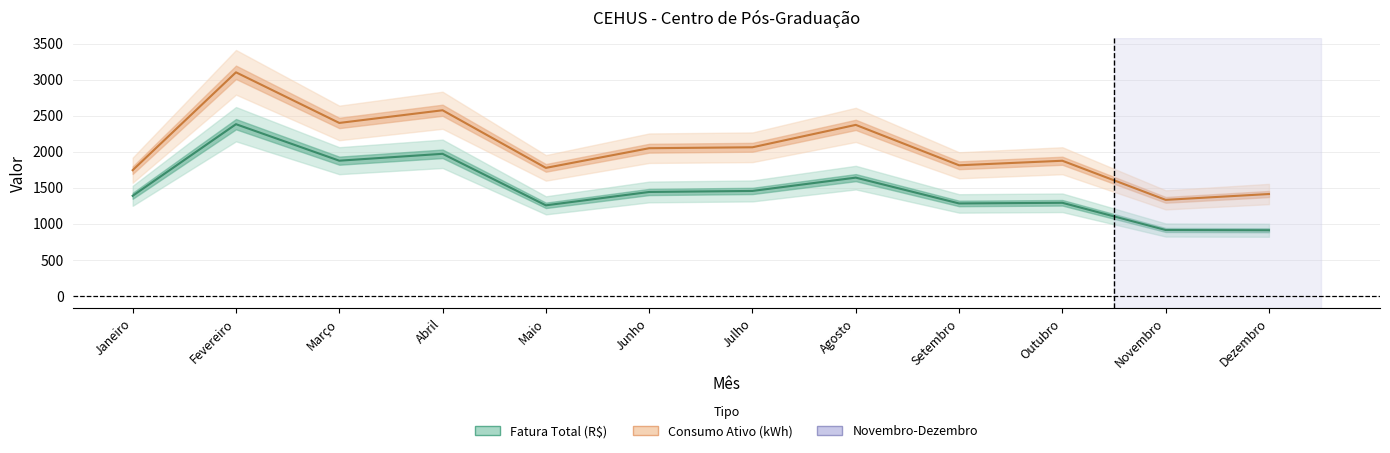

What is the difference between the second highest and second lowest values in the Consumo Ativo (kWh) series?

1163.0